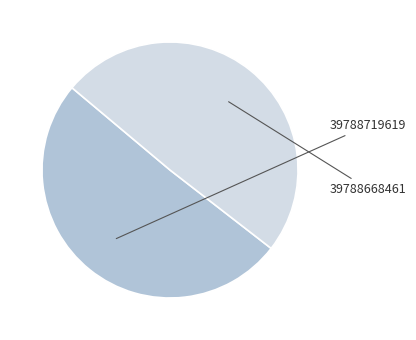

Does any single category account for the majority?

Yes